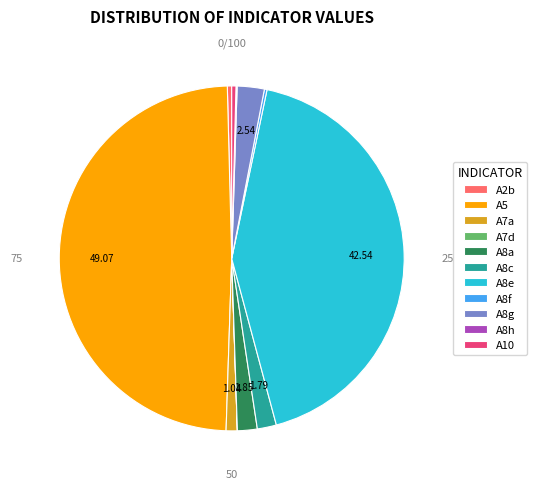

Which category has the biggest portion of the pie?

A5